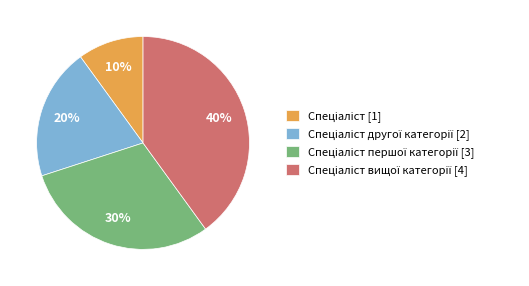

Is there any slice that represents more than half of the pie?

No